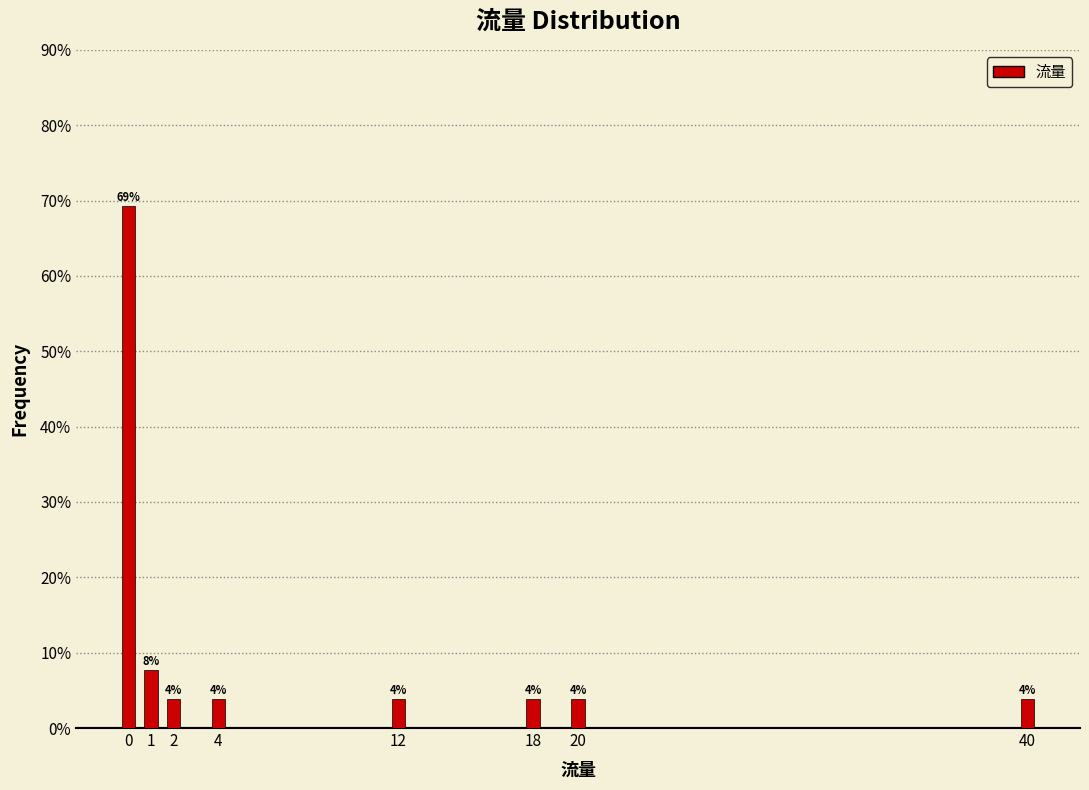

How many bars are there in total?

8